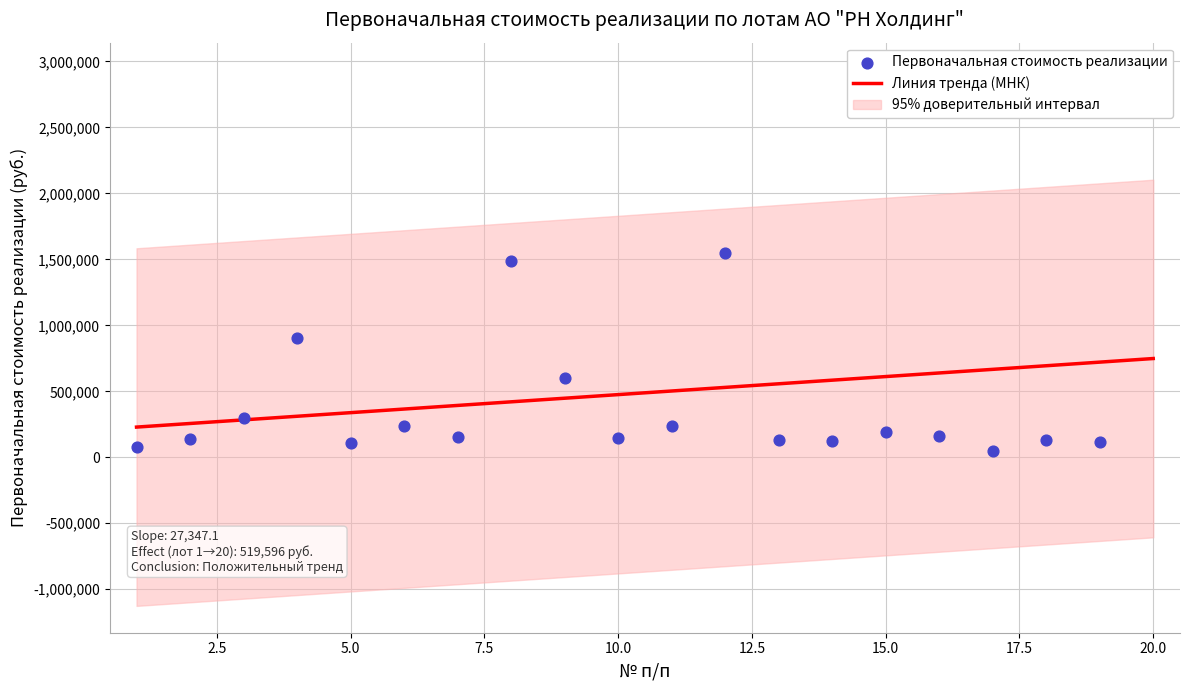

Which has a higher value, 20 or 19?

20